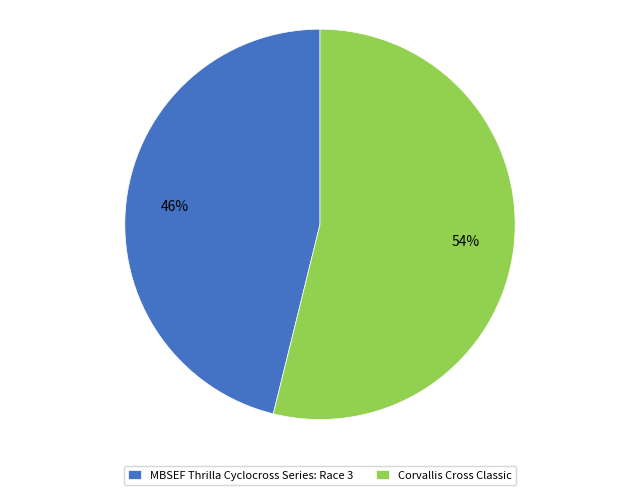

What is the majority slice?

Corvallis Cross Classic